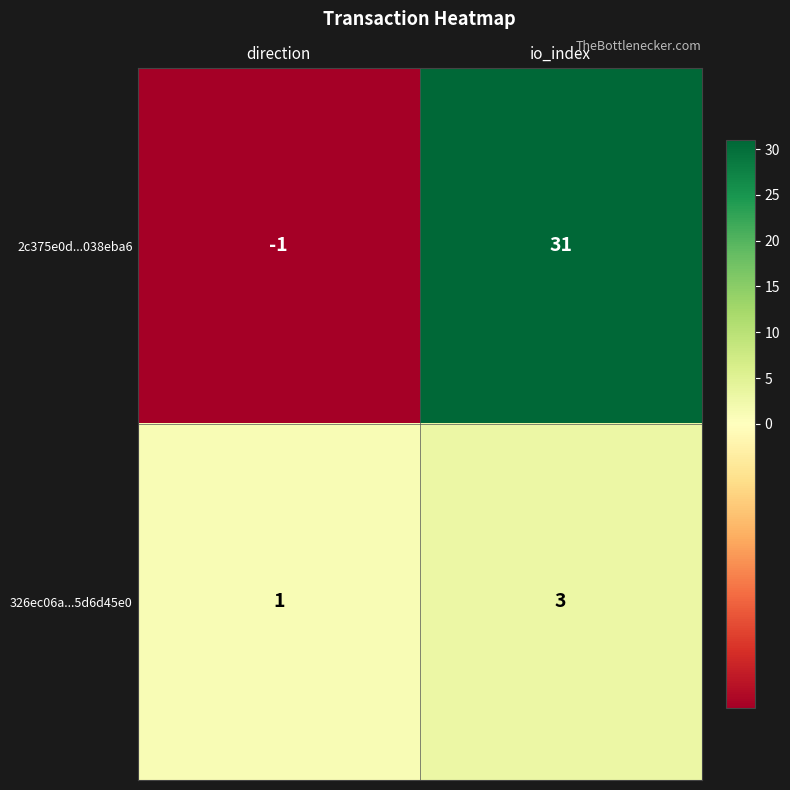

List the series in order of their overall mean, highest first.

2c375e0d...038eba6, 326ec06a...5d6d45e0